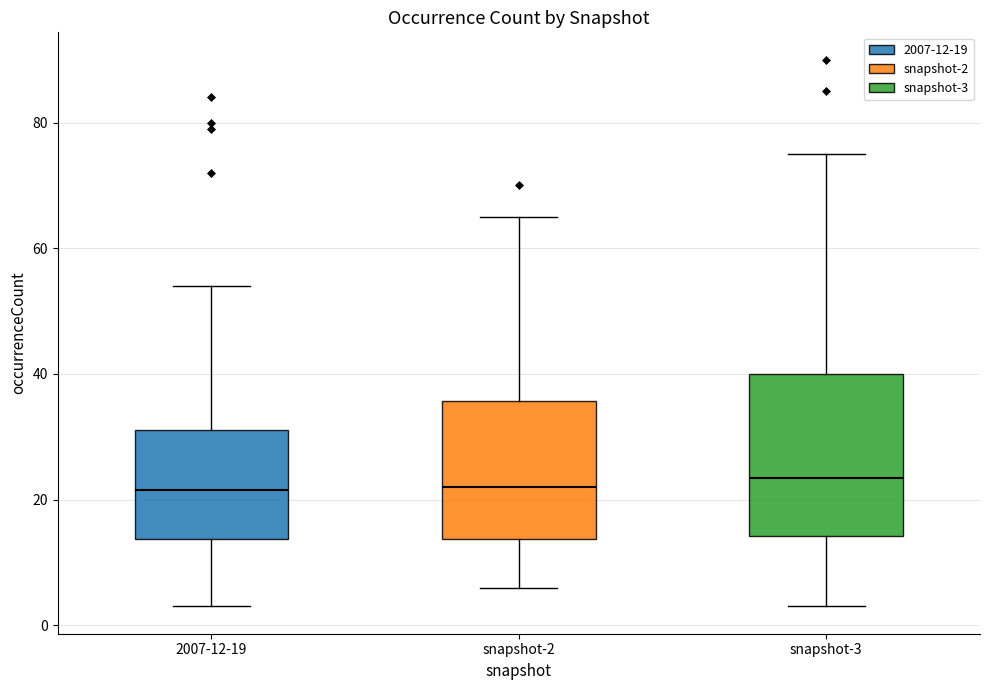

Where does the lower whisker of the box for snapshot-3 end on the y-axis? The values are not printed on the chart, so give them approximately, as read against the axis.

4